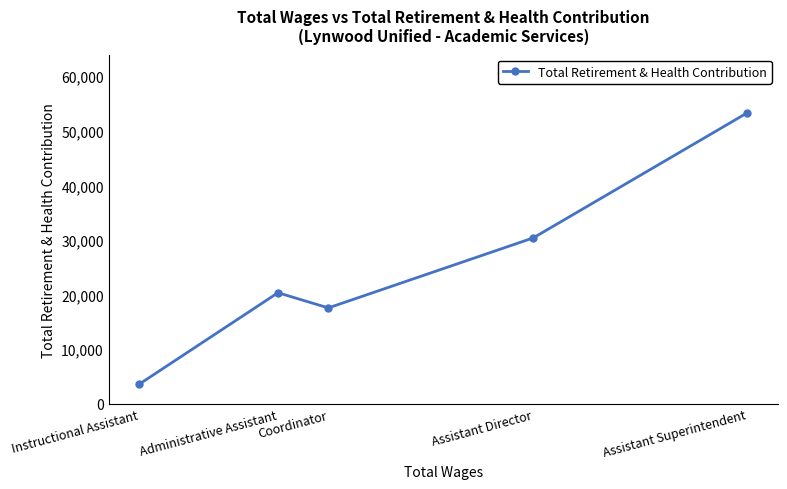

What is the sum of all values?

125140